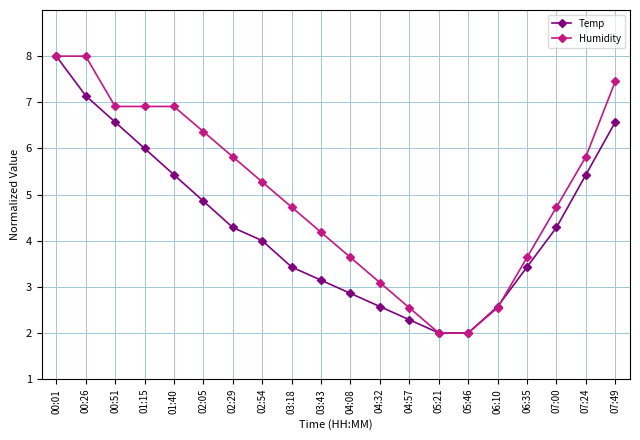

What is the sum of all Humidity values?

100.5